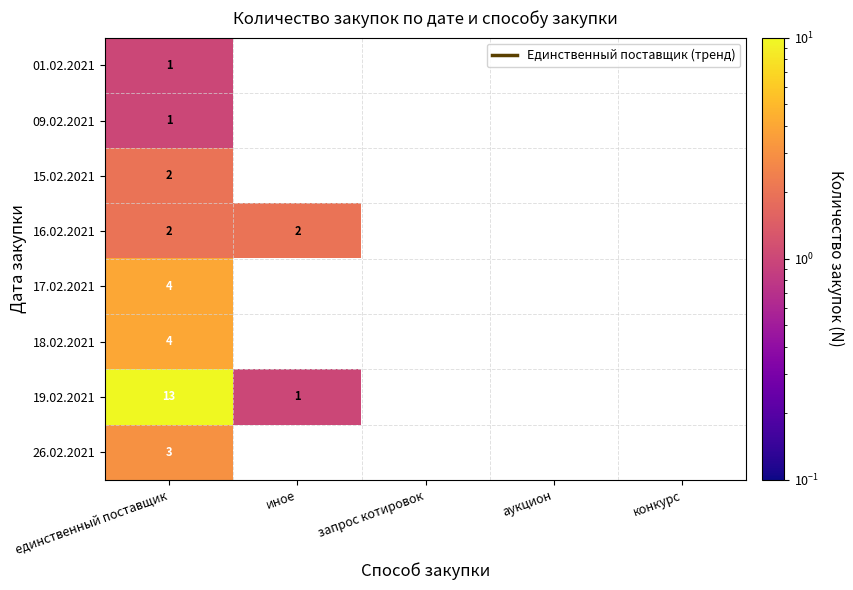

What is the total value across all series at единственный поставщик?

30